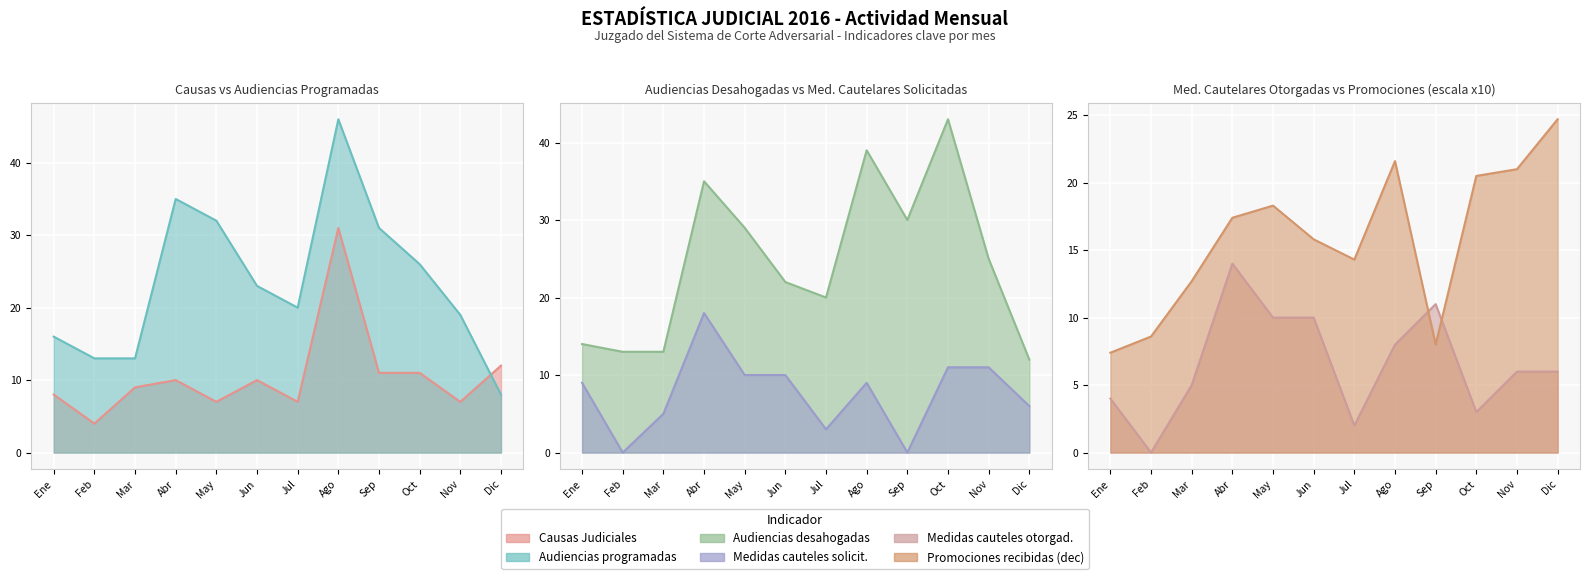

Which series ends up on top after the final intersection of Causas Judiciales and Medidas cauteles solicit.?

Causas Judiciales